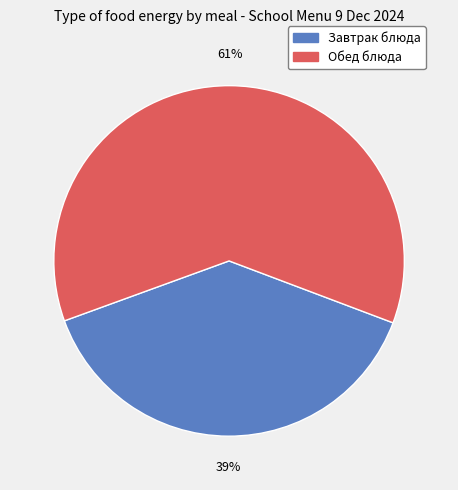

How many slices are in this pie chart?

2